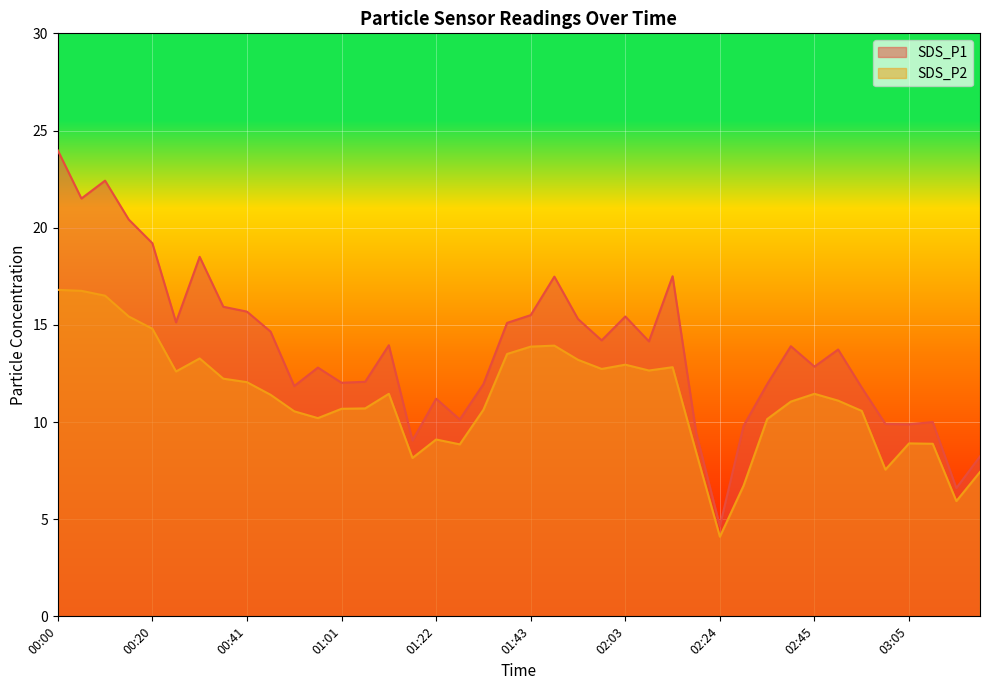

At 00:51, list the series in order from largest to smallest.

SDS_P1, SDS_P2